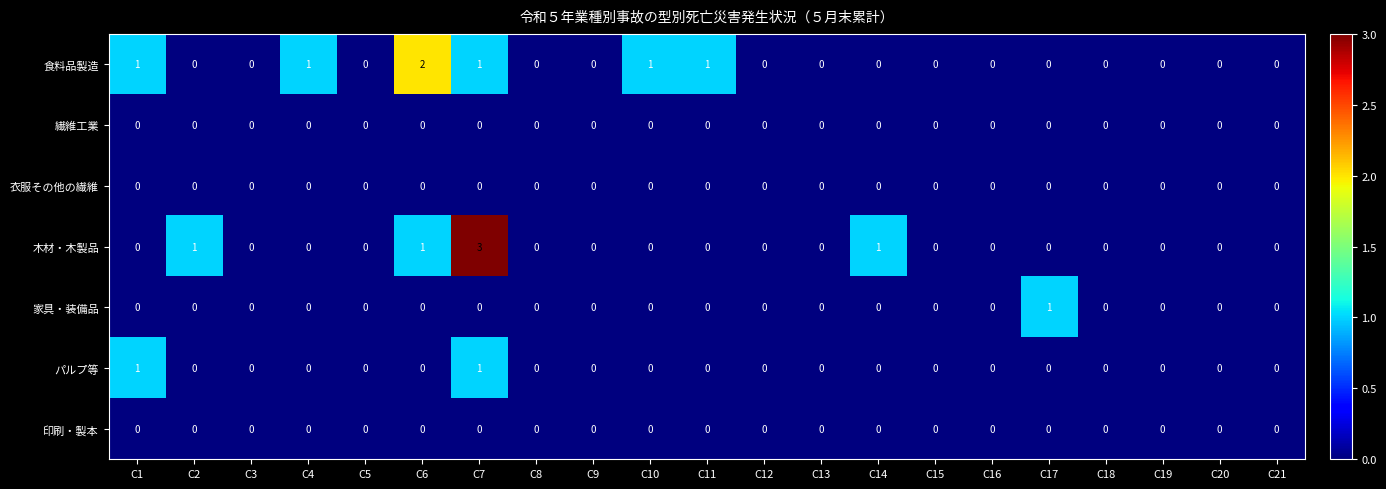

Count the number of categories in the chart.

21